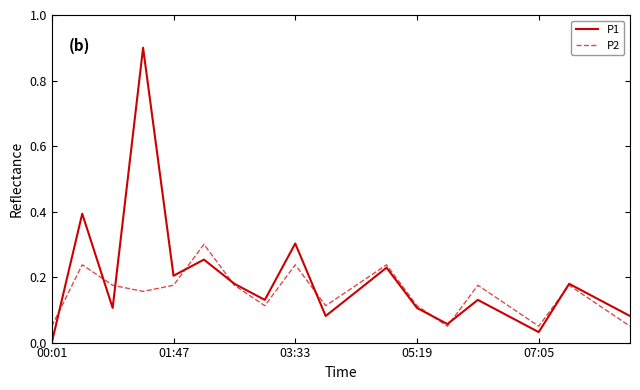

Which series has the widest spread of values?

P1